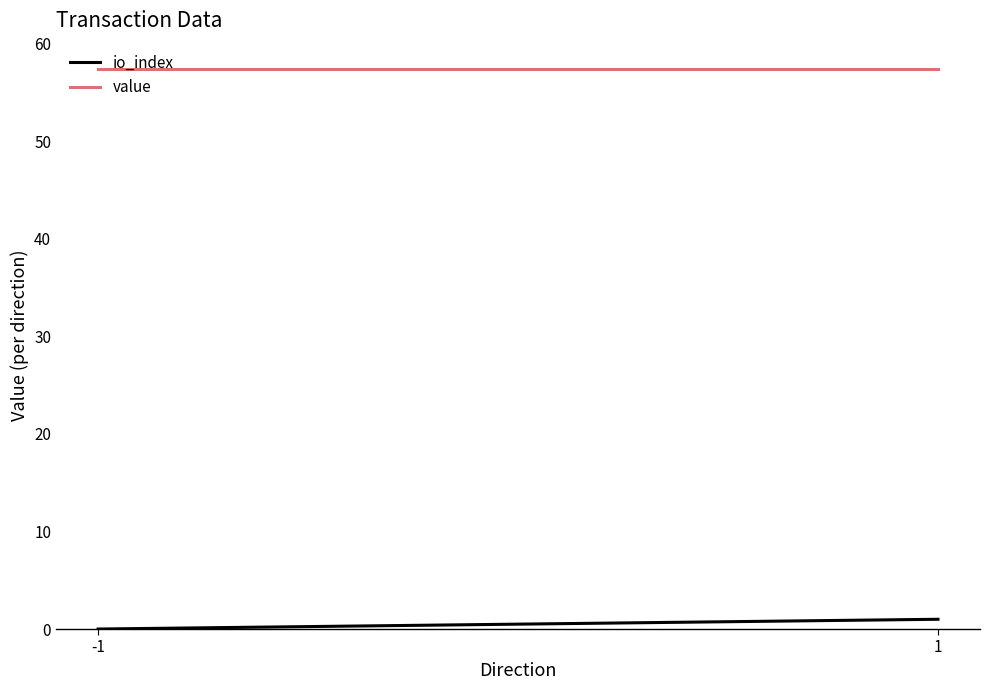

The value series shows 57.4 at -1. True or false?

True